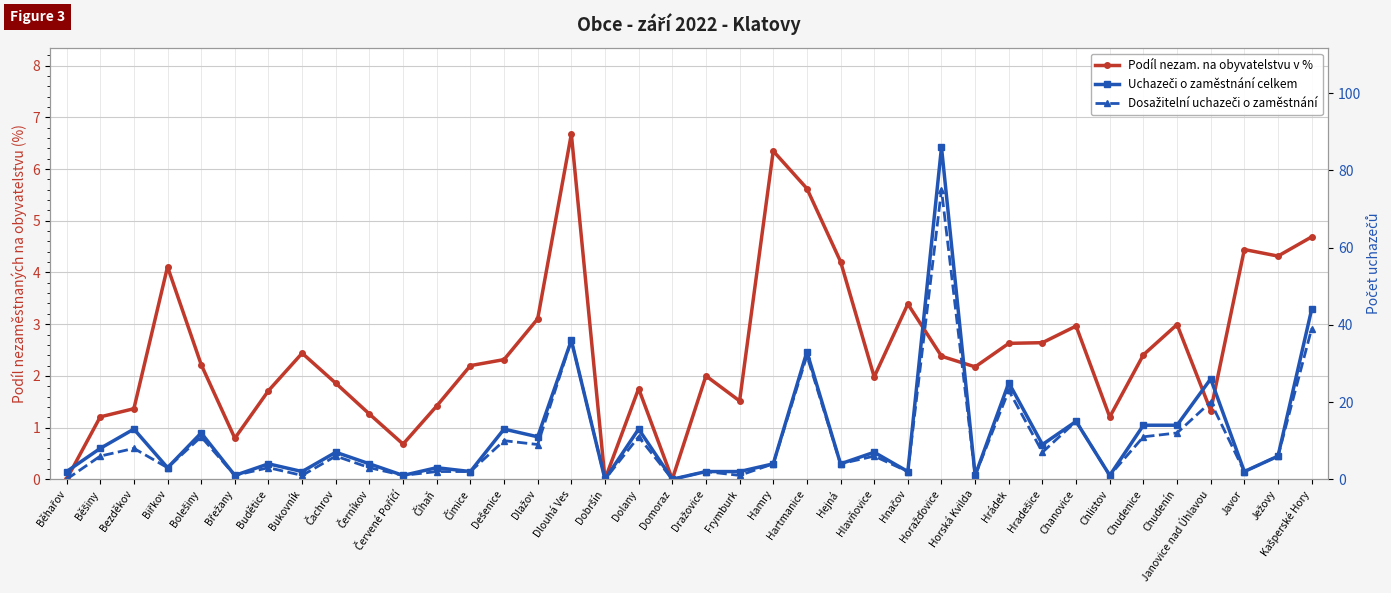

Is the value of Podíl nezam. na obyvatelstvu v % at Dlouhá Ves greater than the value of Dosažitelní uchazeči o zaměstnání at Budětice?

Yes